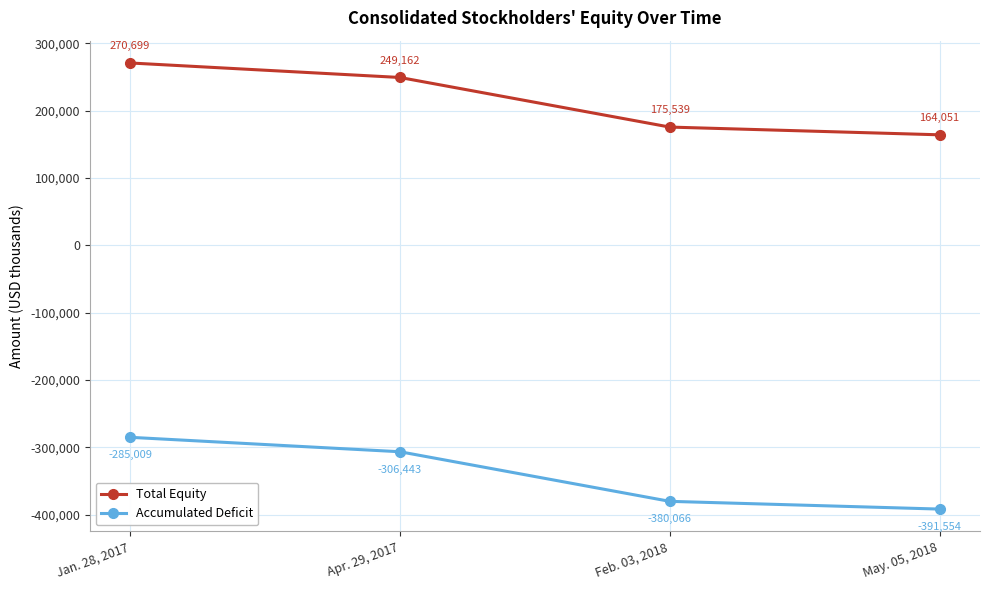

Reading left to right, extract all data points from this chart.

Total Equity: Jan. 28, 2017=270699	Apr. 29, 2017=249162	Feb. 03, 2018=175539	May. 05, 2018=164051
Accumulated Deficit: Jan. 28, 2017=-285009	Apr. 29, 2017=-306443	Feb. 03, 2018=-380066	May. 05, 2018=-391554